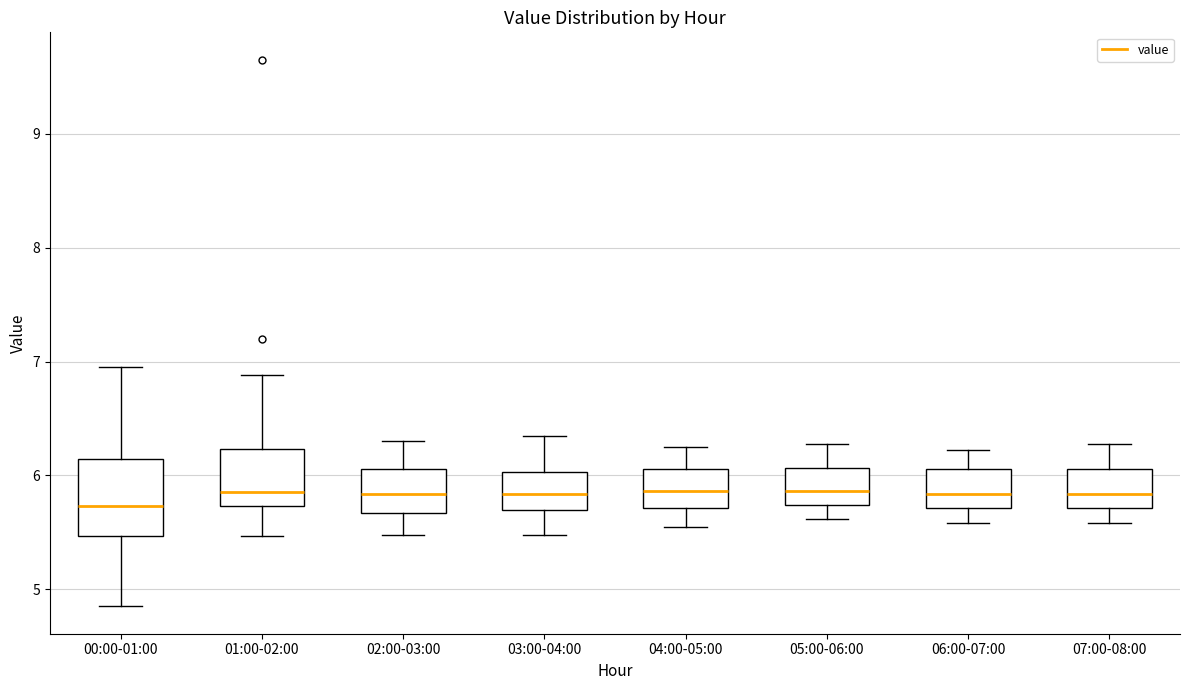

Reading left to right, transcribe this box plot: for each box, give where its median line is, the range the box spans, and where its two whiskers end, as read against the y-axis. The values are not printed on the chart, so give them approximately, as read against the axis.

00:00-01:00: median 5.7, box 5.5 to 6.1, whiskers 4.9 to 7.0
01:00-02:00: median 5.9, box 5.7 to 6.2, whiskers 5.5 to 6.9
02:00-03:00: median 5.8, box 5.7 to 6.1, whiskers 5.5 to 6.3
03:00-04:00: median 5.8, box 5.7 to 6.0, whiskers 5.5 to 6.4
04:00-05:00: median 5.9, box 5.7 to 6.1, whiskers 5.6 to 6.3
05:00-06:00: median 5.9, box 5.7 to 6.1, whiskers 5.6 to 6.3
06:00-07:00: median 5.8, box 5.7 to 6.1, whiskers 5.6 to 6.2
07:00-08:00: median 5.8, box 5.7 to 6.1, whiskers 5.6 to 6.3